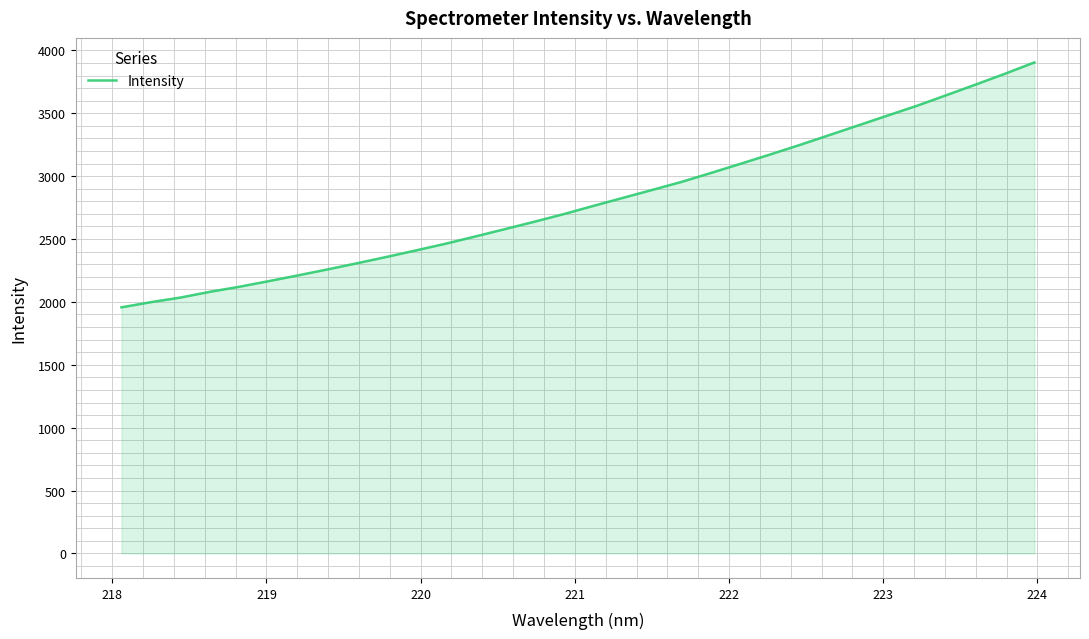

What is the maximum value shown in the chart?

3904.4